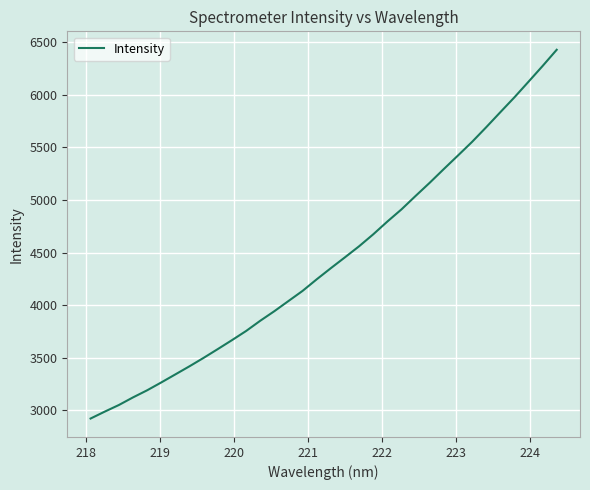

What is the maximum value shown in the chart?

6427.8